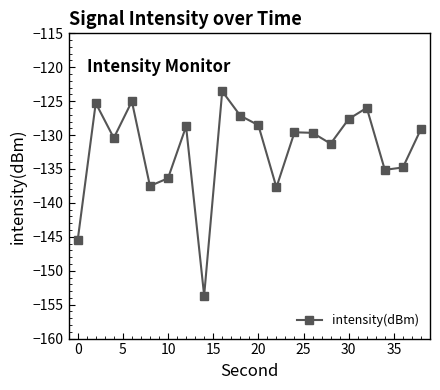

What is the minimum value shown in the chart?

-153.7